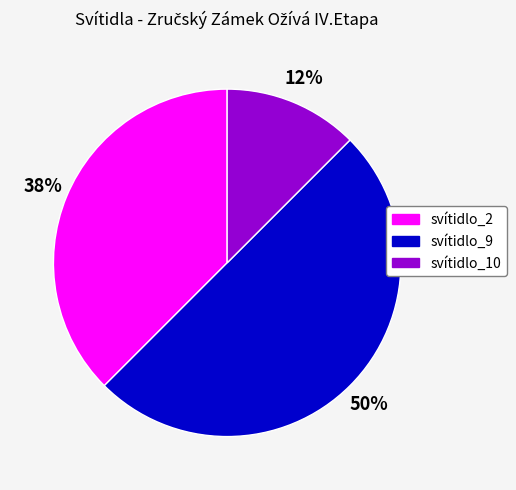

What is the largest slice in the pie chart?

svítidlo_9